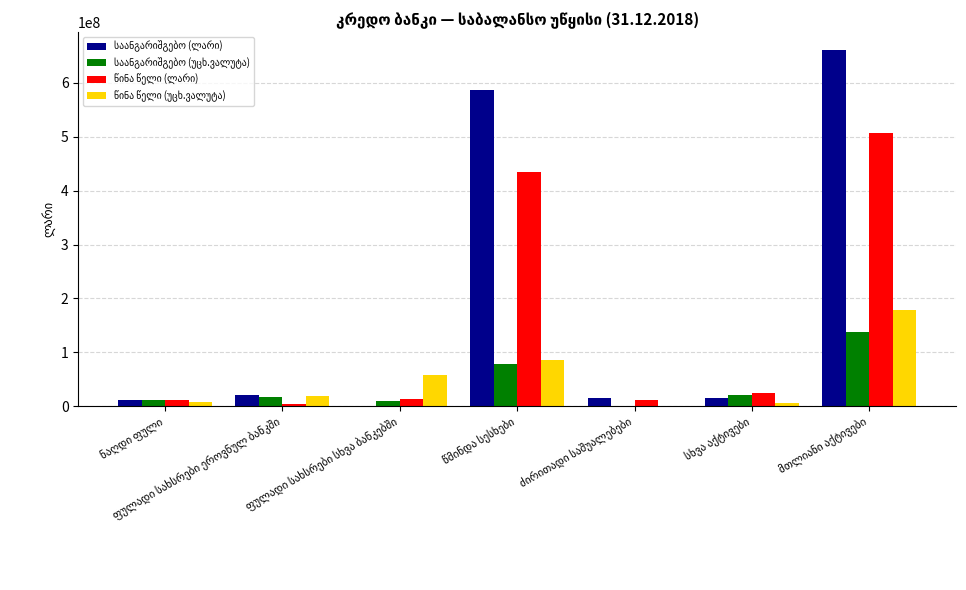

Reading left to right, list all the values displayed in this chart.

საანგარიშგებო (ლარი): ნაღდი ფული=10945989.0	ფულადი სახსრები ეროვნულ ბანკში=21008779.2	ფულადი სახსრები სხვა ბანკებში=128551.7	წმინდა სესხები=587558887.8	ძირითადი საშუალებები=15980451.5	სხვა აქტივები=14922660.7	მთლიანი აქტივები=661014479.9
საანგარიშგებო (უცხ.ვალუტა): ნაღდი ფული=11543941.9	ფულადი სახსრები ეროვნულ ბანკში=17145980.8	ფულადი სახსრები სხვა ბანკებში=9513563.1	წმინდა სესხები=78800687.3	ძირითადი საშუალებები=0.0	სხვა აქტივები=20297010.7	მთლიანი აქტივები=138148951.1
წინა წელი (ლარი): ნაღდი ფული=11321551.0	ფულადი სახსრები ეროვნულ ბანკში=4153730.2	ფულადი სახსრები სხვა ბანკებში=14308649.3	წმინდა სესხები=434515092.2	ძირითადი საშუალებები=11169781.7	სხვა აქტივები=24158542.6	მთლიანი აქტივები=507496166.9
წინა წელი (უცხ.ვალუტა): ნაღდი ფული=8073700.2	ფულადი სახსრები ეროვნულ ბანკში=19752304.8	ფულადი სახსრები სხვა ბანკებში=58322362.4	წმინდა სესხები=85910721.5	ძირითადი საშუალებები=0.0	სხვა აქტივები=6196013.0	მთლიანი აქტივები=179468817.3